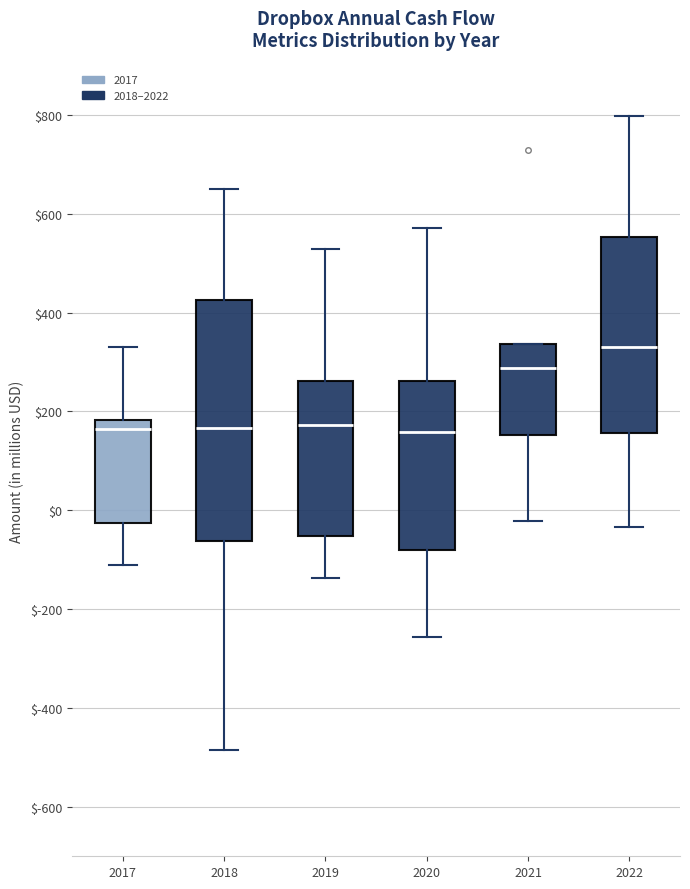

Comparing the boxes themselves (not the whiskers), which one is the tallest?

2018